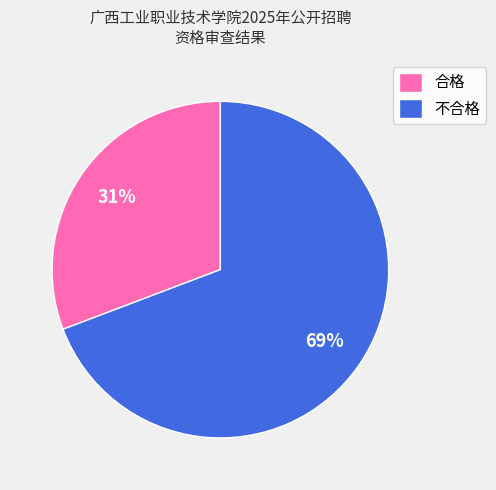

True or false: 不合格 accounts for 60% of the total.

False